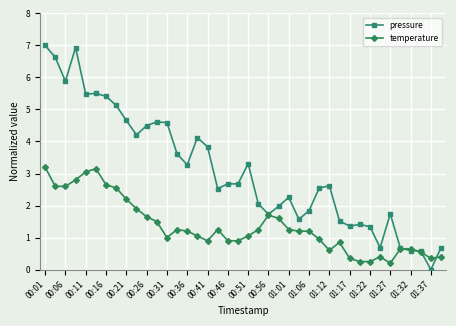

What is the value of the pressure point at the 10th from the left?

4.2